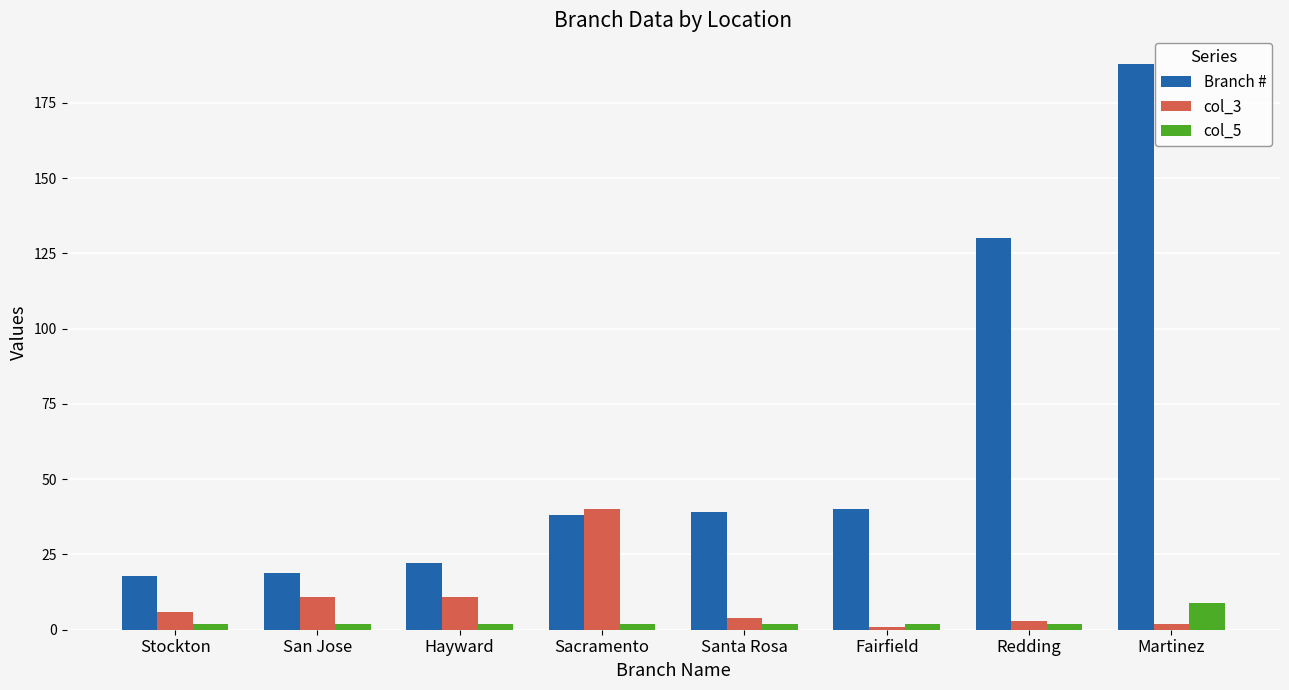

What is the spread (max minus min) of values at Stockton?

16